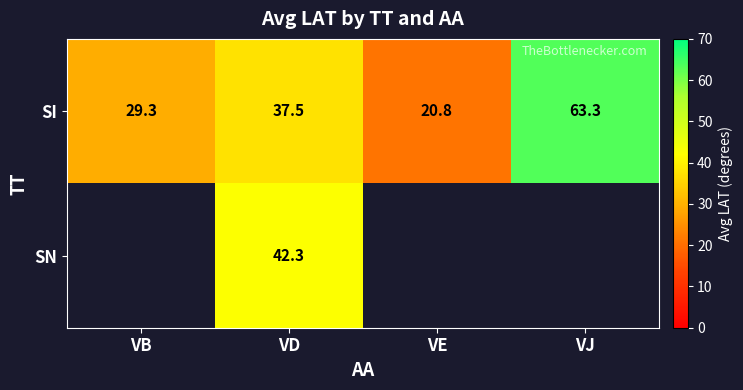

How many data points in SI are above 37?

2